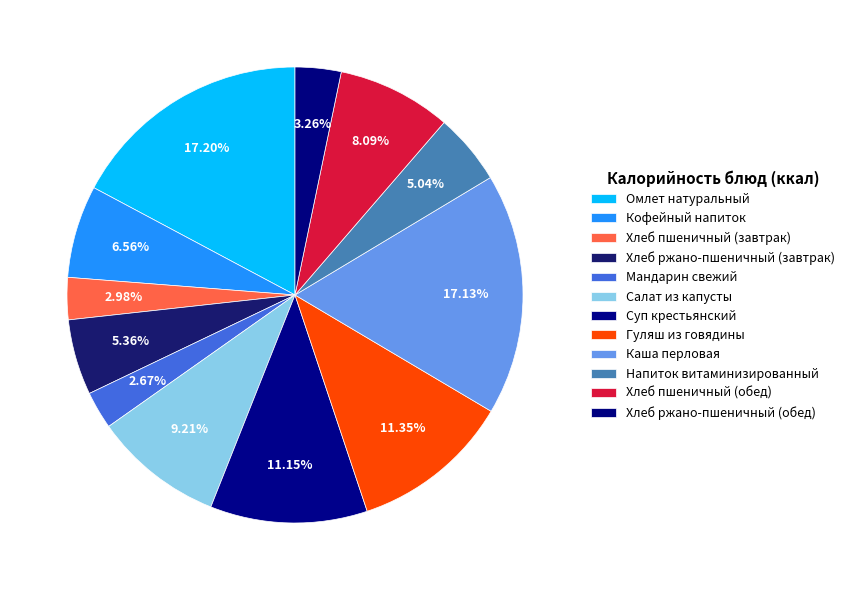

To the nearest percent, what portion does Хлеб пшеничный (завтрак) represent?

3%